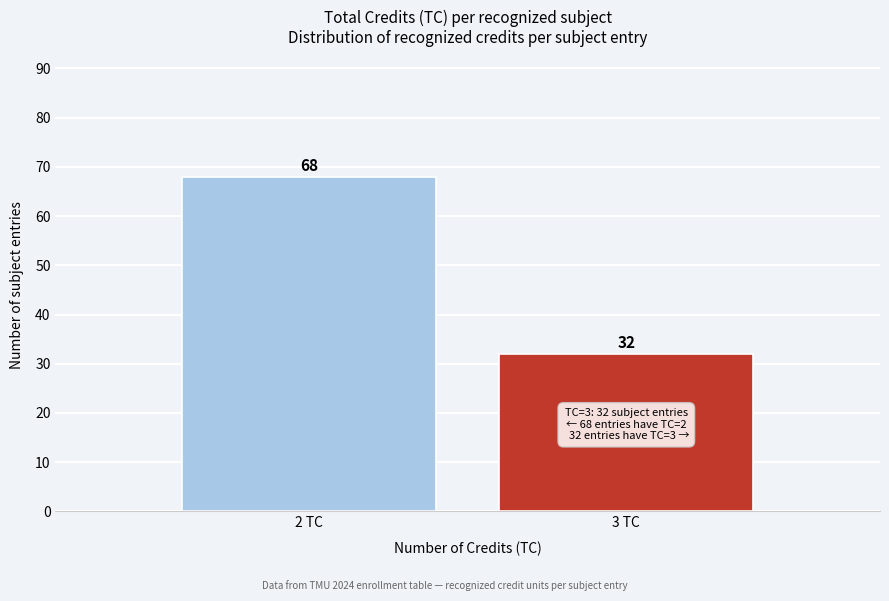

Reading left to right, transcribe all the data shown in this chart.

68	32